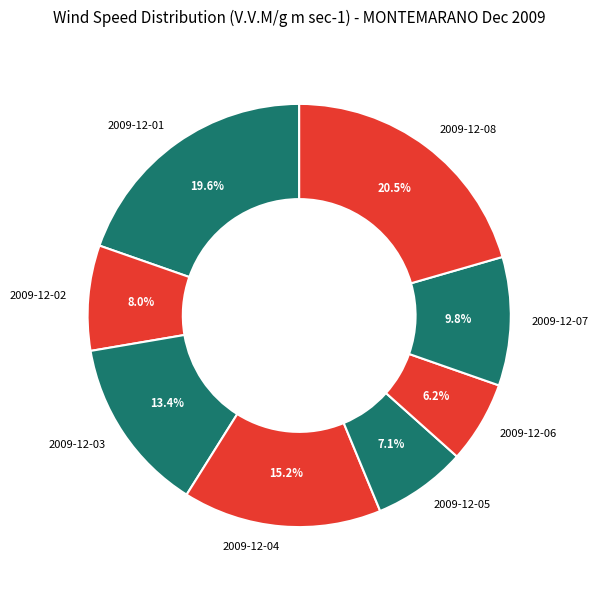

Is it true that 2009-12-04 is 15% of the pie?

True